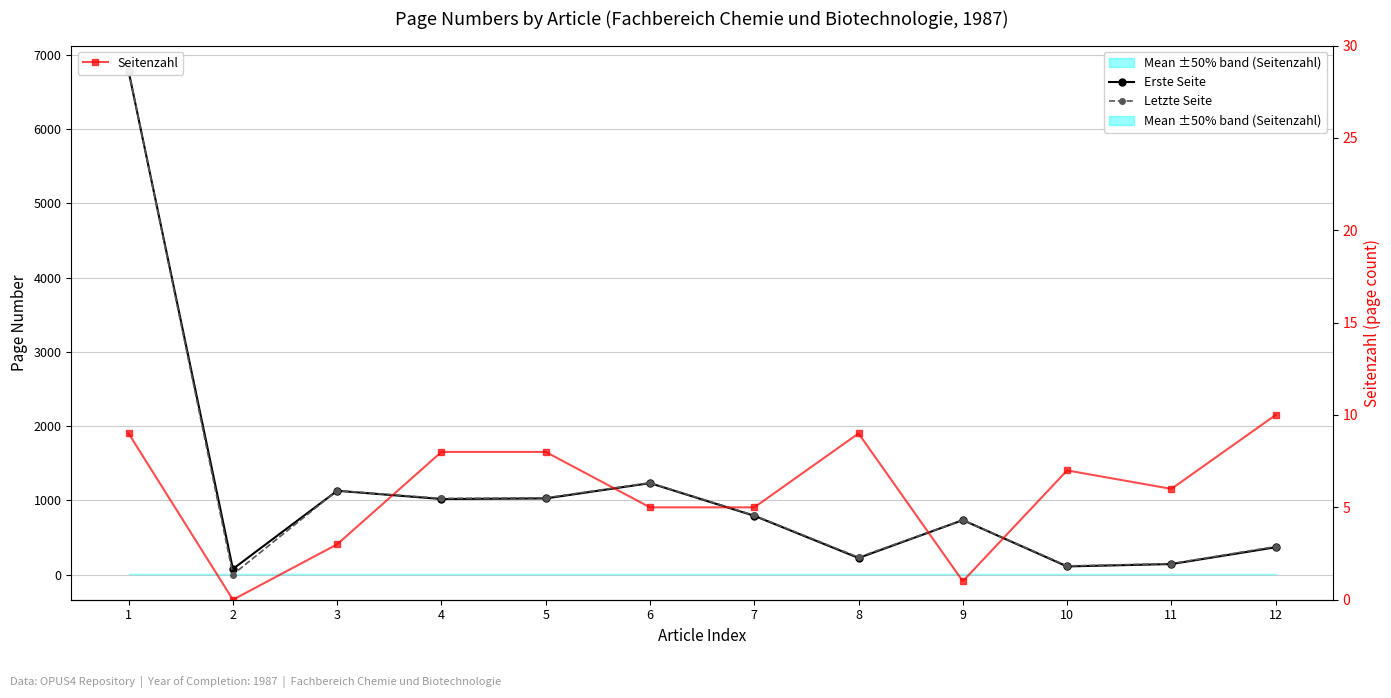

At which label does Seitenzahl reach its peak?

12